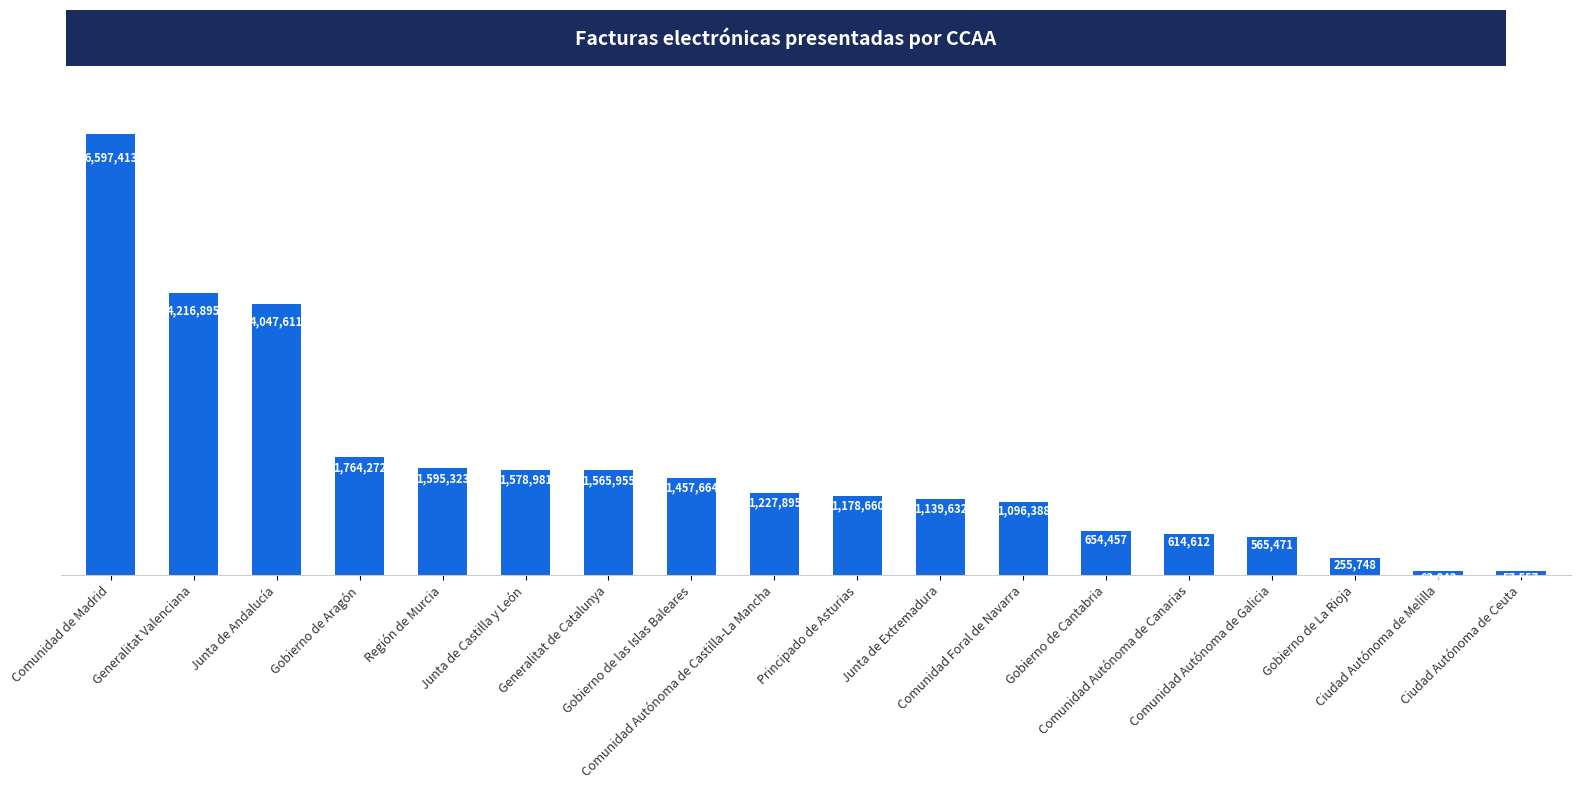

Reading left to right, extract all data points from this chart.

Comunidad de Madrid=6597413	Generalitat Valenciana=4216895	Junta de Andalucía=4047611	Gobierno de Aragón=1764272	Región de Murcia=1595323	Junta de Castilla y León=1578981	Generalitat de Catalunya=1565955	Gobierno de las Islas Baleares=1457664	Comunidad Autónoma de Castilla-La Mancha=1227895	Principado de Asturias=1178660	Junta de Extremadura=1139632	Comunidad Foral de Navarra=1096388	Gobierno de Cantabria=654457	Comunidad Autónoma de Canarias=614612	Comunidad Autónoma de Galicia=565471	Gobierno de La Rioja=255748	Ciudad Autónoma de Melilla=63843	Ciudad Autónoma de Ceuta=57557